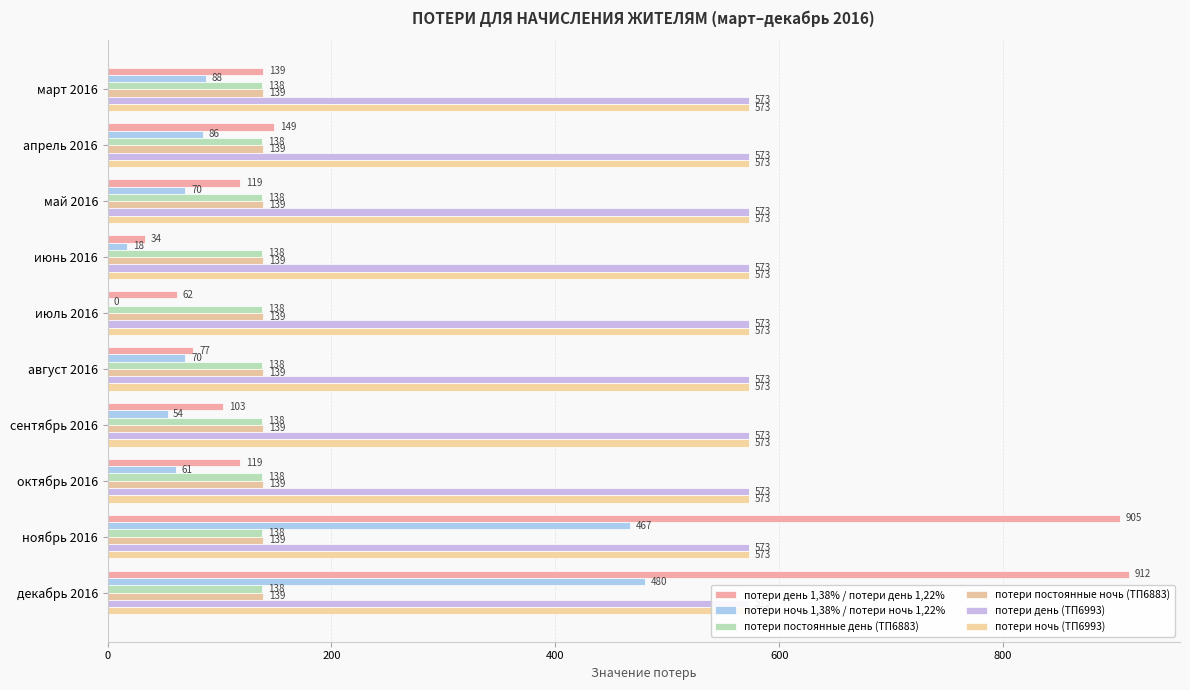

Are the bars horizontal?

Yes